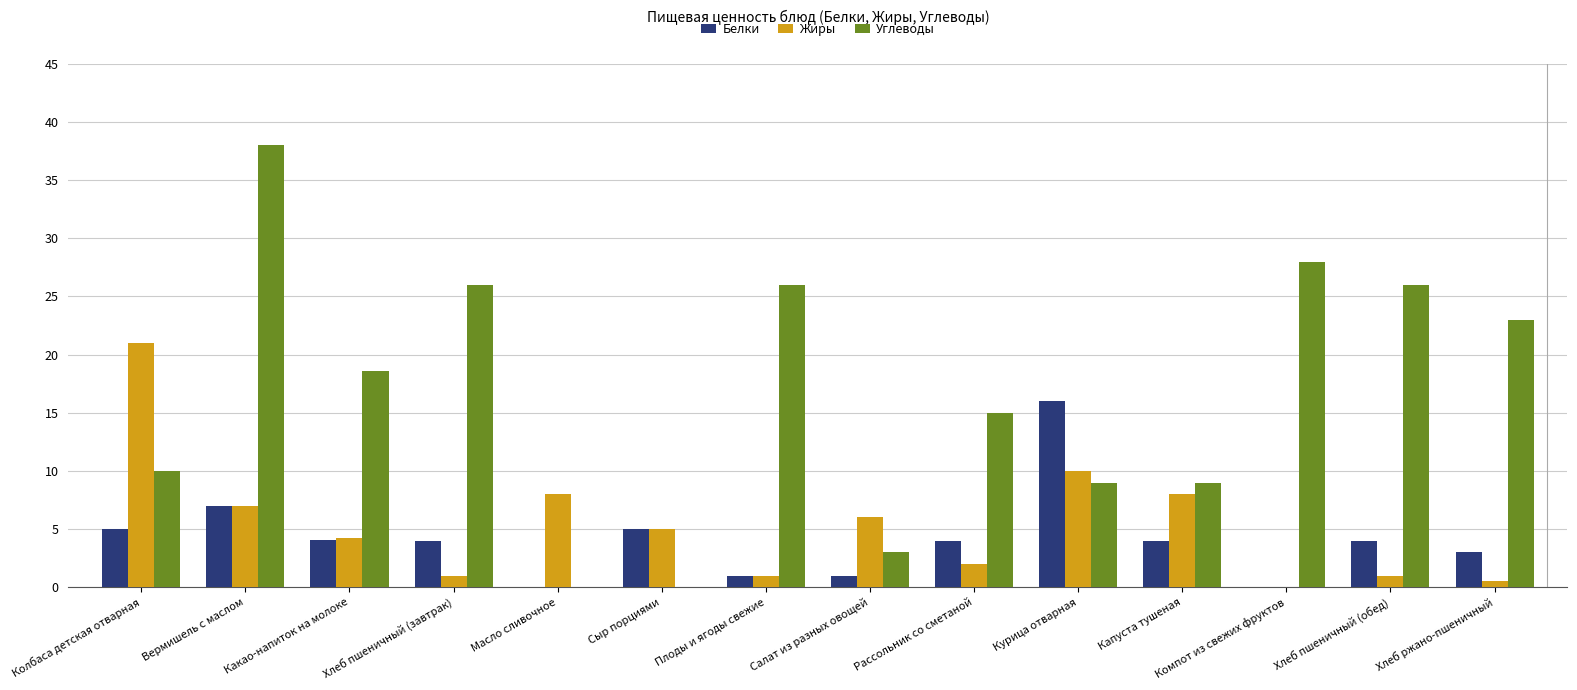

At which category is the sum across all series the highest?

Вермишель с маслом